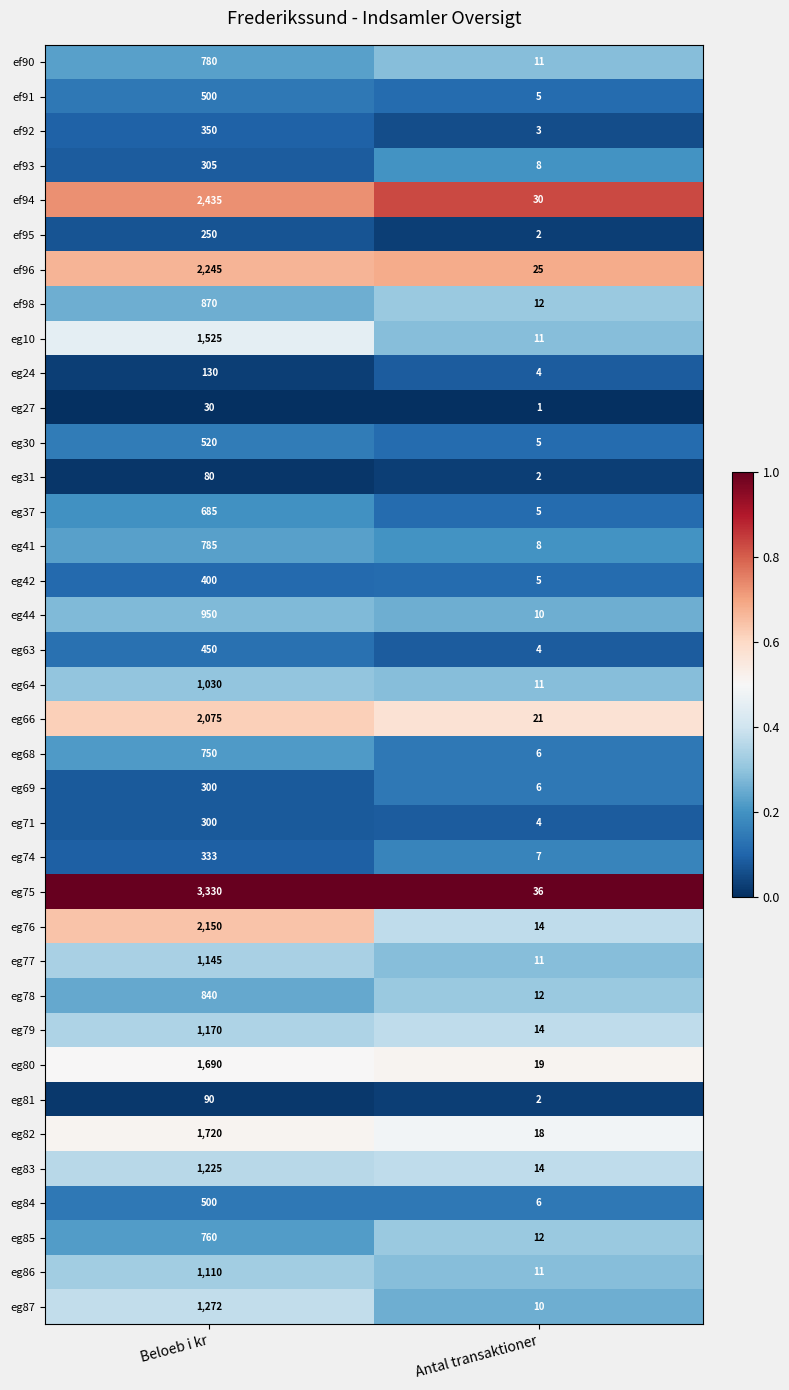

At which category is the sum across all series the highest?

Beloeb i kr